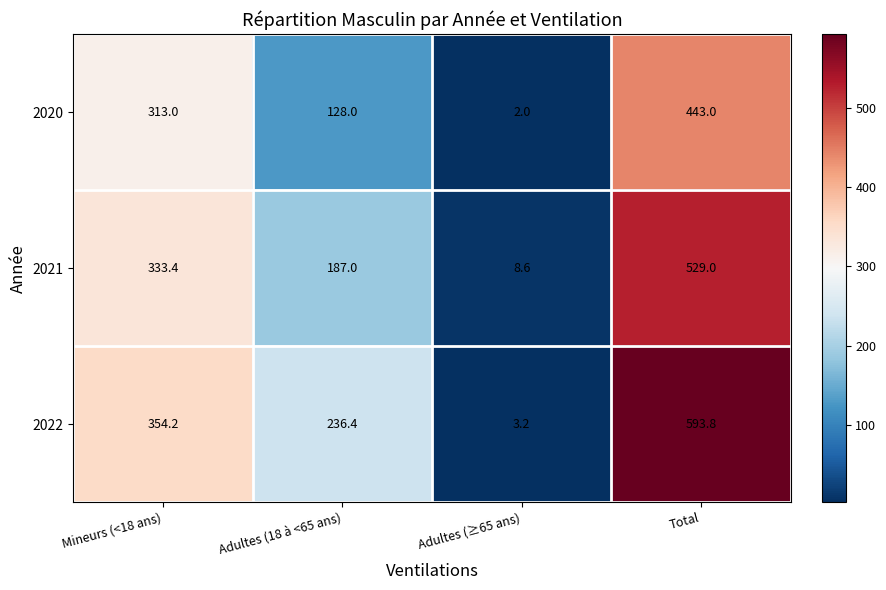

Is it true that 2020 equals 189.4 at Adultes (18 à <65 ans)?

False